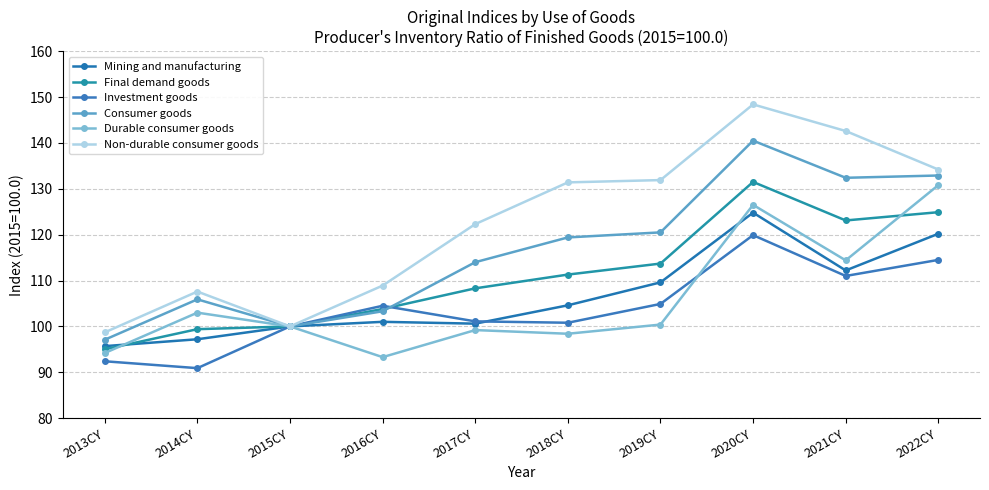

The value of Consumer goods at 2014CY is 105.9. True or false?

True